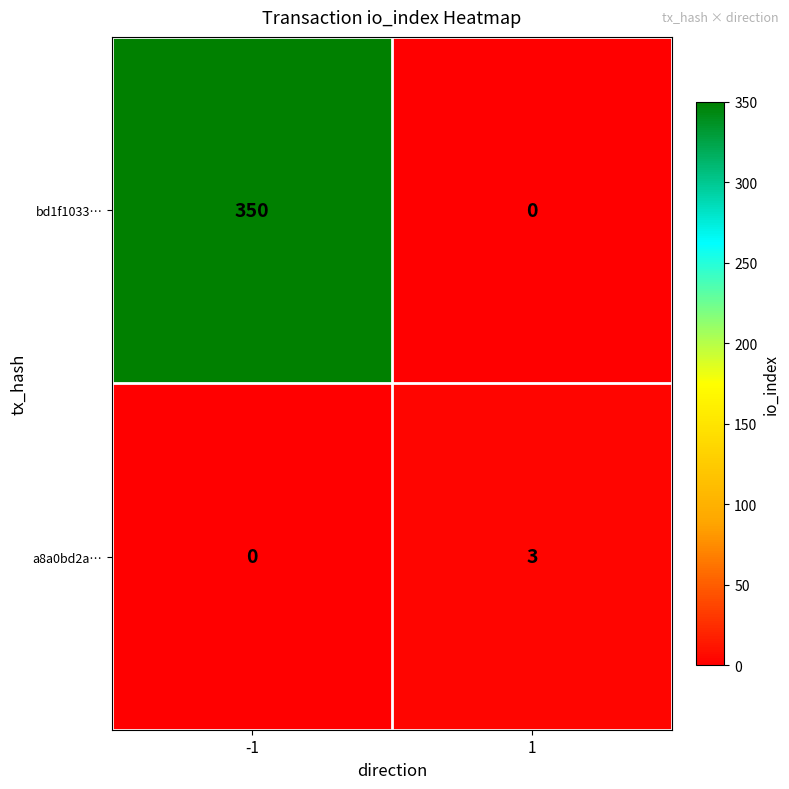

True or false: a8a0bd2a… has a value of 0 at -1.

True